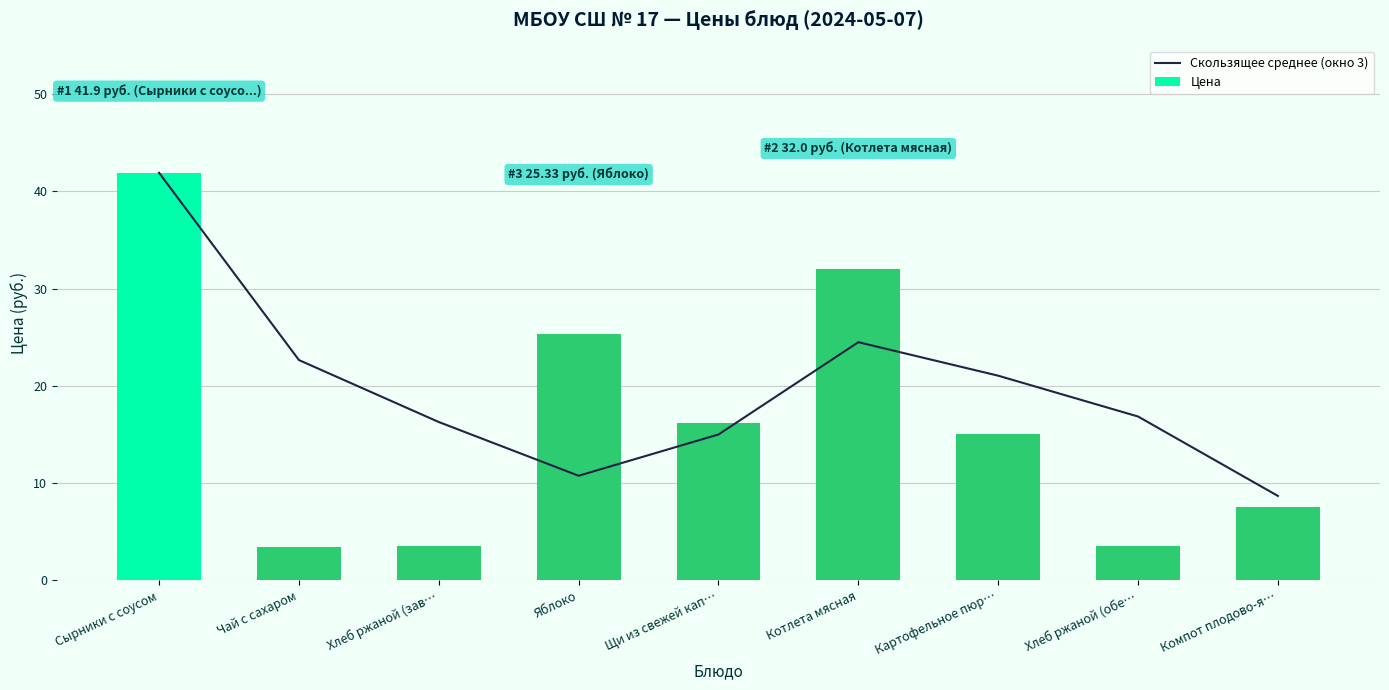

What is the greatest value displayed?

41.9